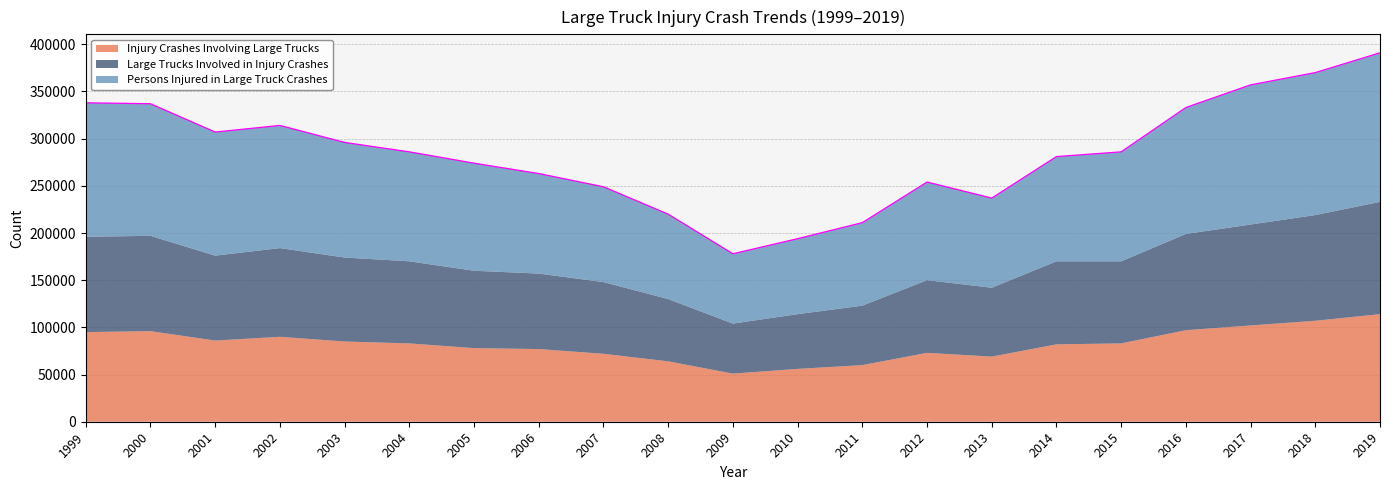

Reading right to left, transcribe all the data shown in this chart.

Injury Crashes Involving Large Trucks: 114000	107000	102000	97000	83000	82000	69000	73000	60000	56000	51000	64000	72000	77000	78000	83000	85000	90000	86000	96000	95000
Large Trucks Involved in Injury Crashes: 119000	112000	107000	102000	87000	88000	73000	77000	63000	58000	53000	66000	76000	80000	82000	87000	89000	94000	90000	101000	101000
Persons Injured in Large Truck Crashes: 158000	151000	148000	134000	116000	111000	95000	104000	88000	80000	74000	90000	101000	106000	114000	116000	122000	130000	131000	140000	142000